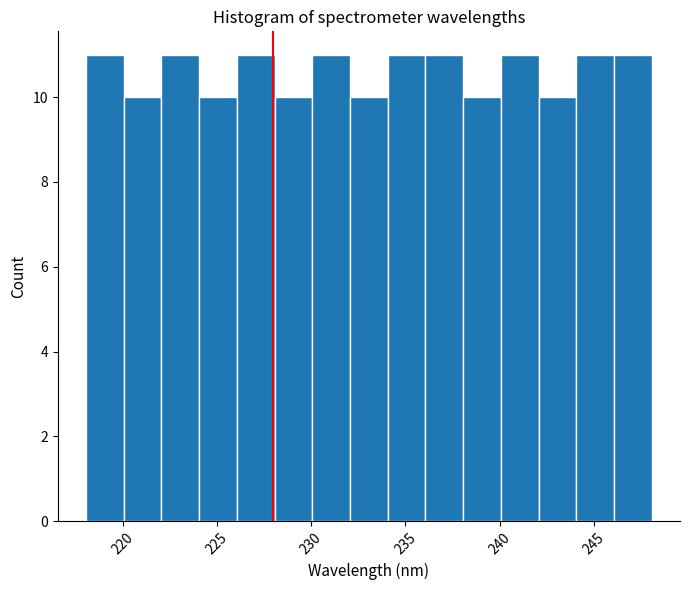

What is the height of the bar covering 244 to 246 on the x-axis? Neither the bar edges nor the heights are printed on the chart, so give them approximately, as read against the axes.

11